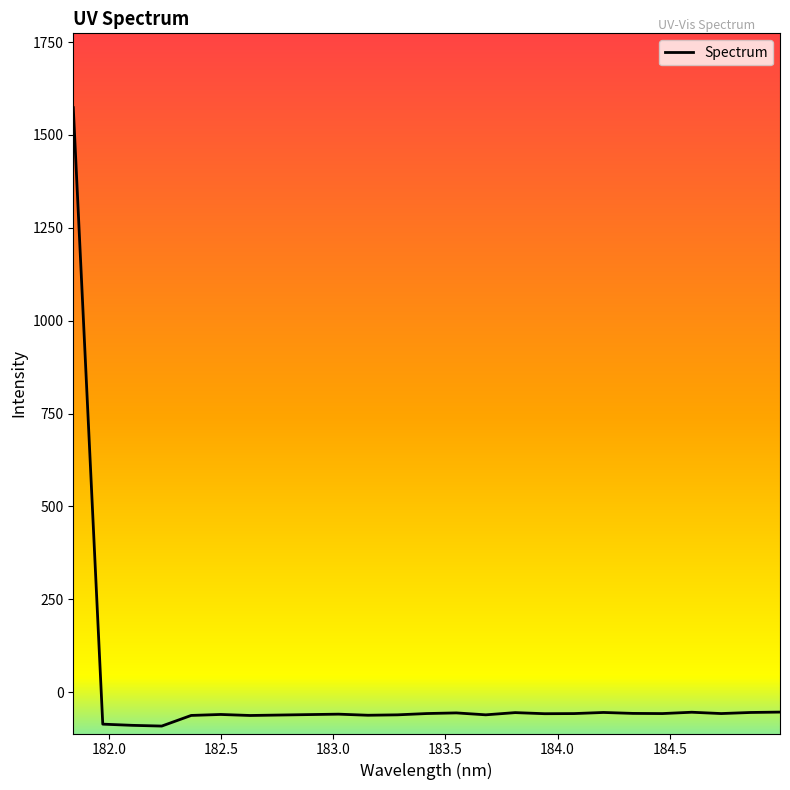

How many negative values are there?

24